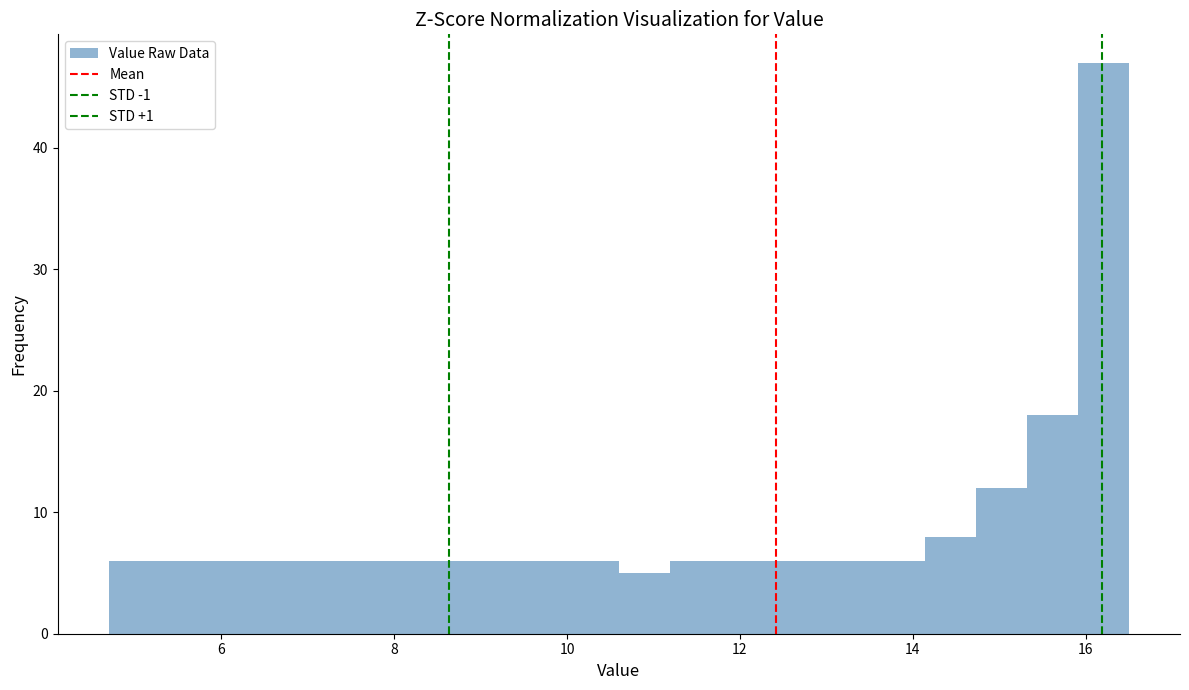

Read against the x-axis, roughly where is the centre of the tallest bar?

16.2